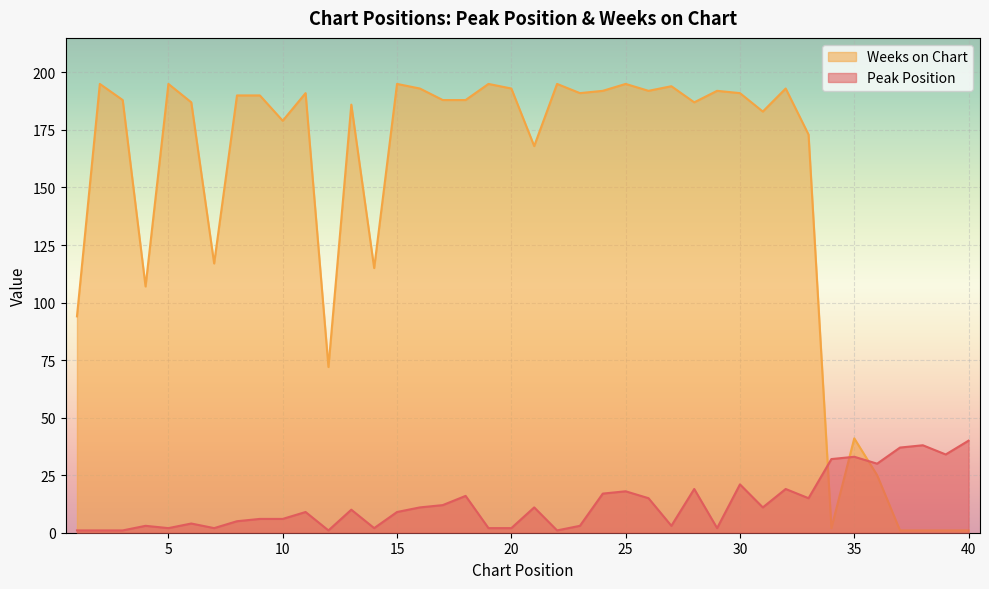

What is the approximate value of Peak Position at 31, to the nearest 10?

10